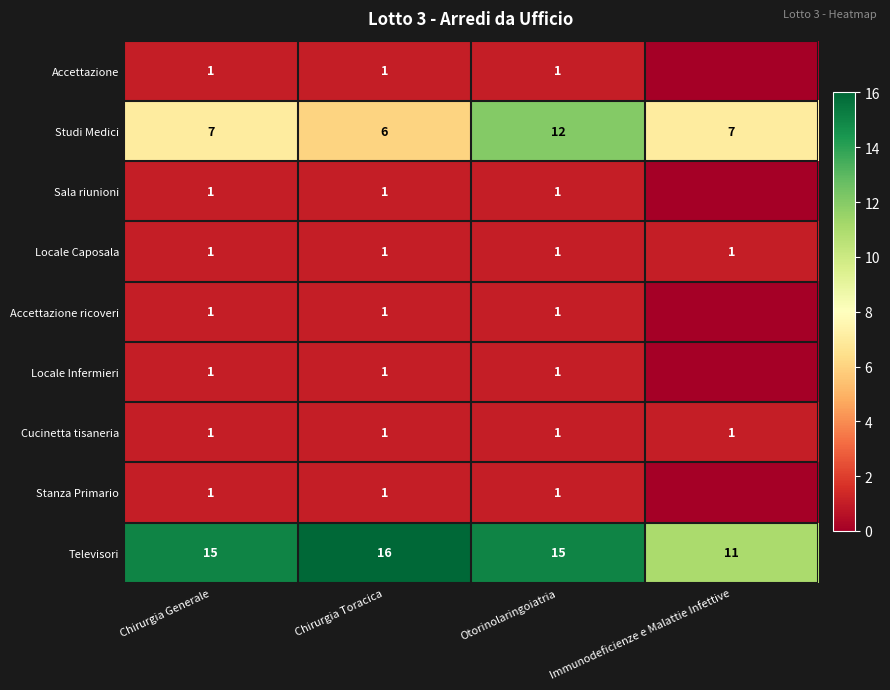

The Studi Medici series shows 7 at Chirurgia Generale. True or false?

True